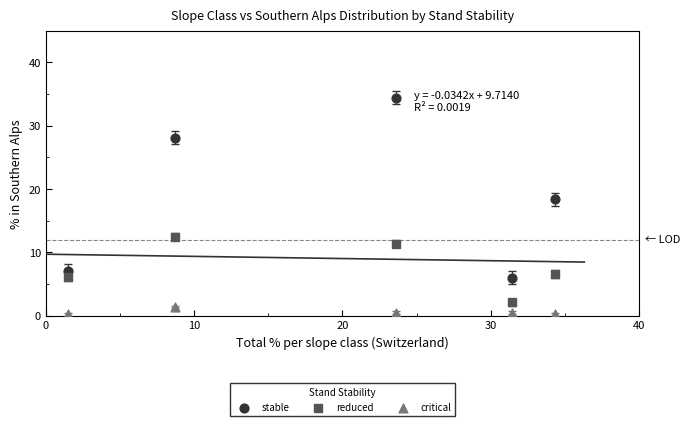

Which series contains the lowest Y value?

critical